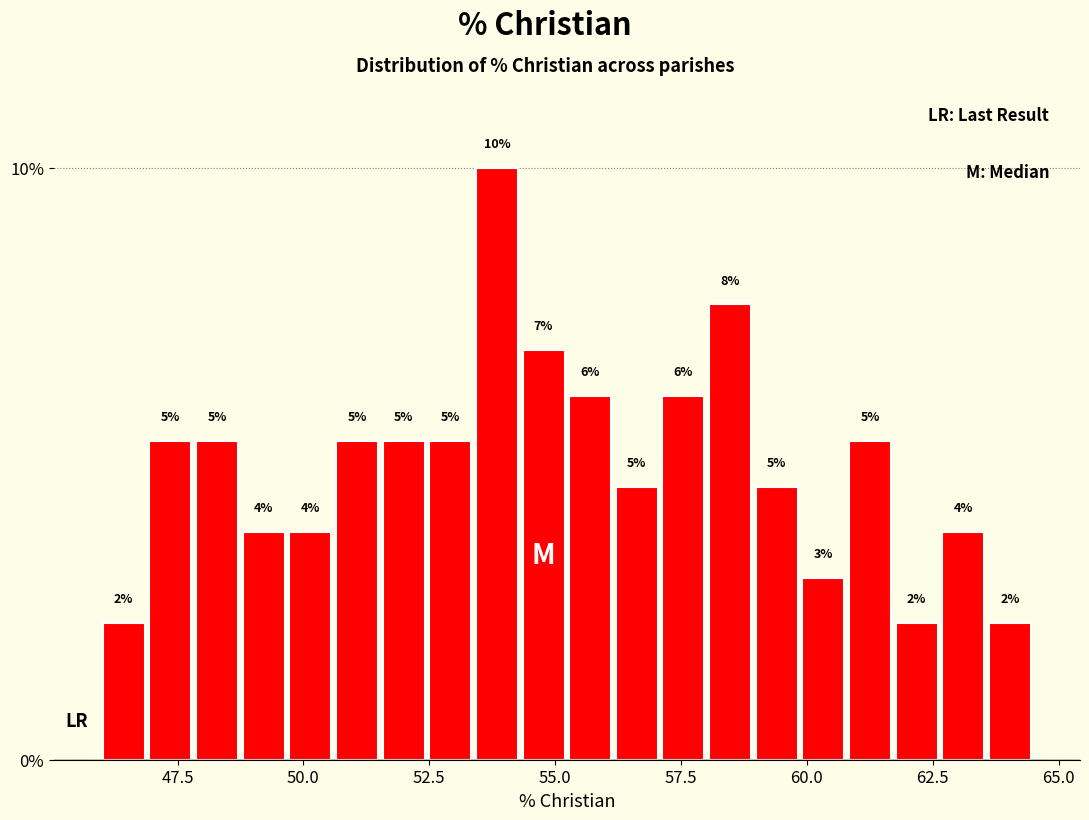

Read against the x-axis, roughly where is the centre of the tallest bar?

54.0